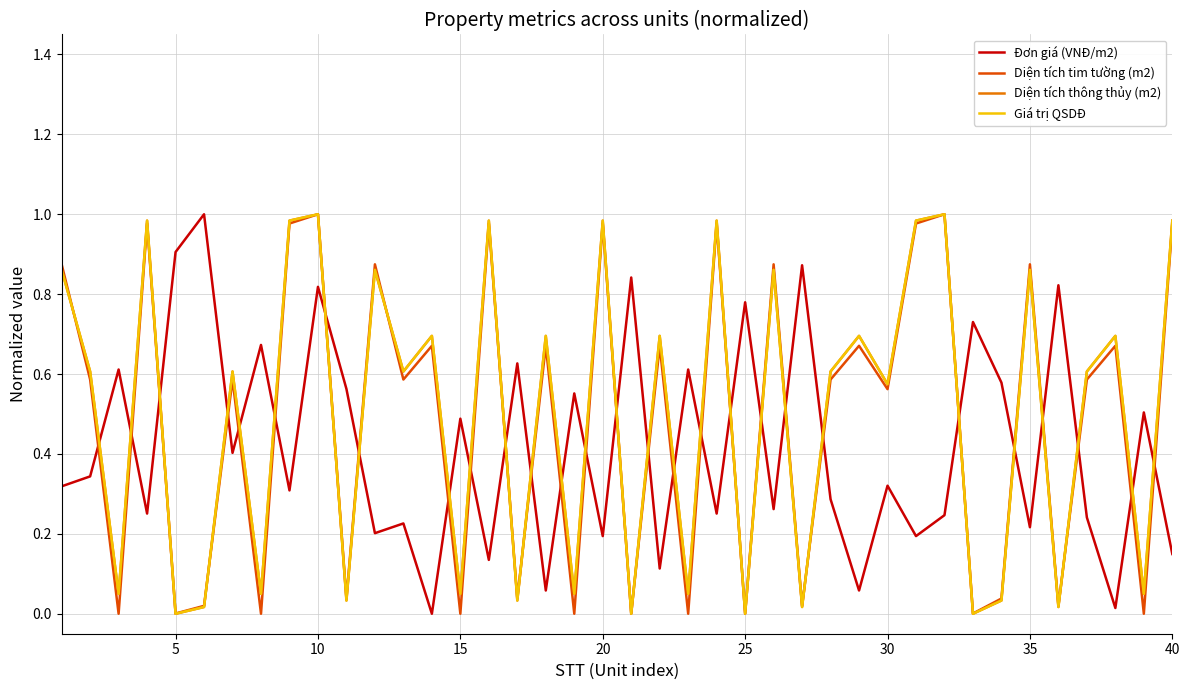

How many times do Diện tích thông thủy (m2) and Đơn giá (VNĐ/m2) cross each other?

28